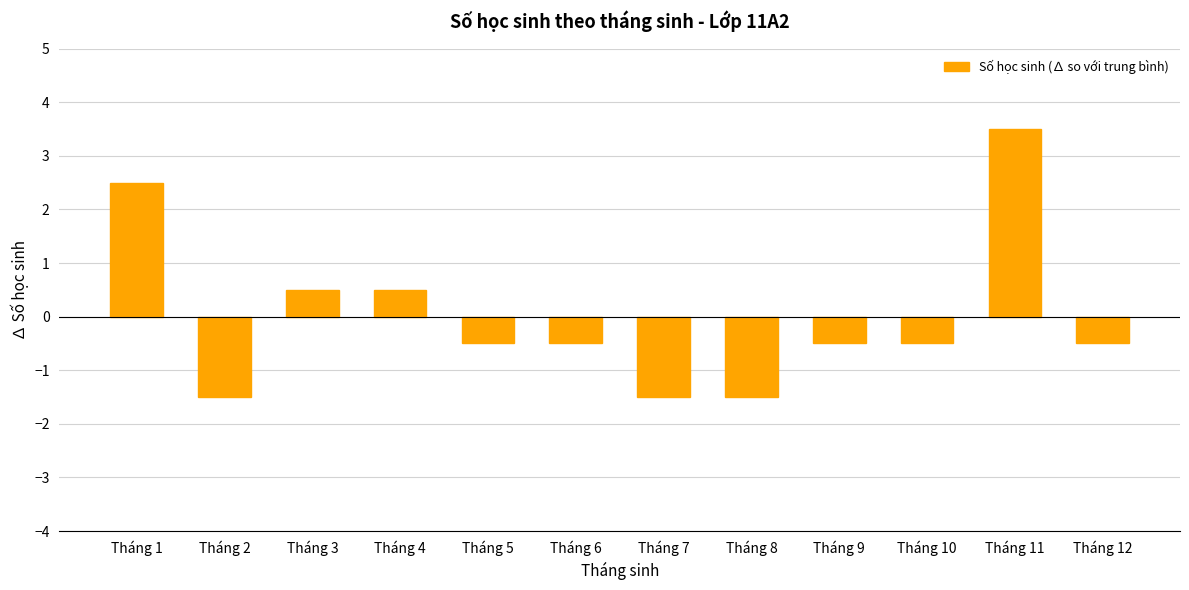

What value does the data have at Tháng 9?

-0.5